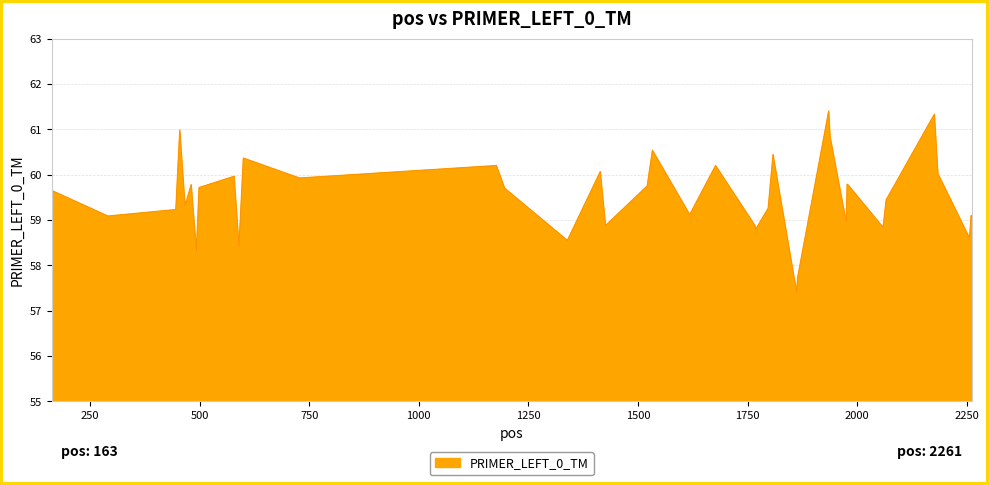

How many series are shown in this chart?

1